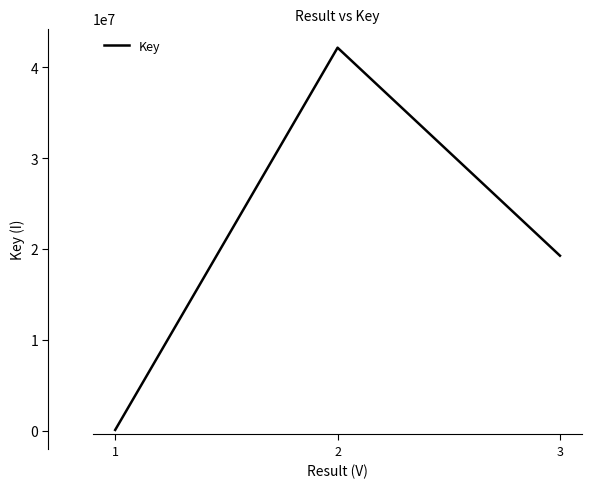

Reading right to left, list all the values displayed in this chart.

19268922	42181605	80336